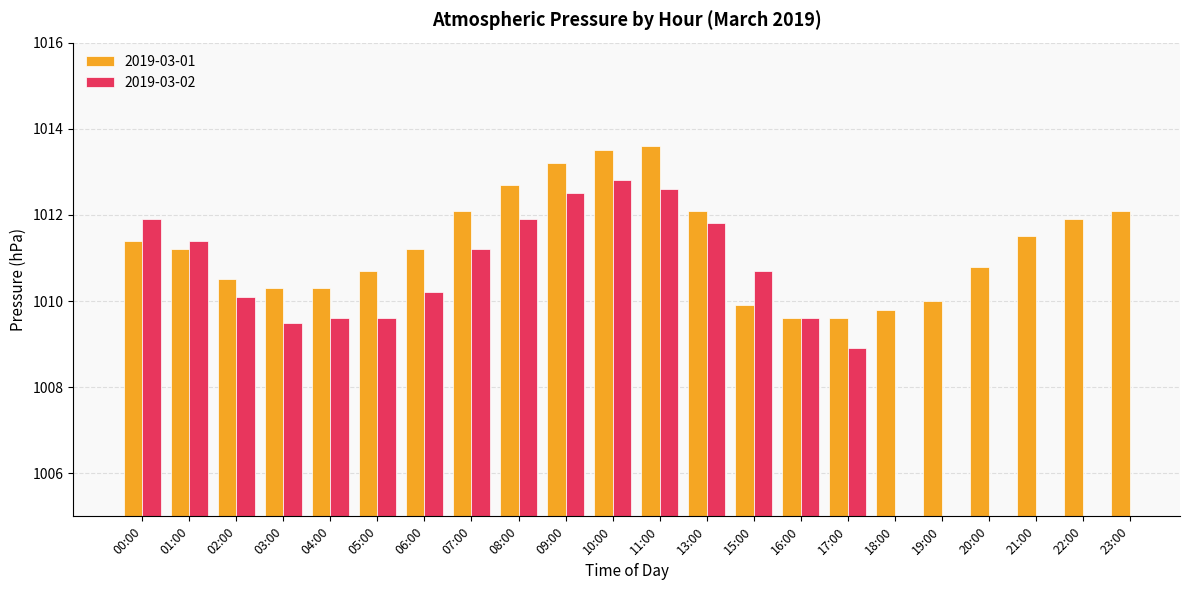

What is the sum of all 2019-03-01 values?

22248.0